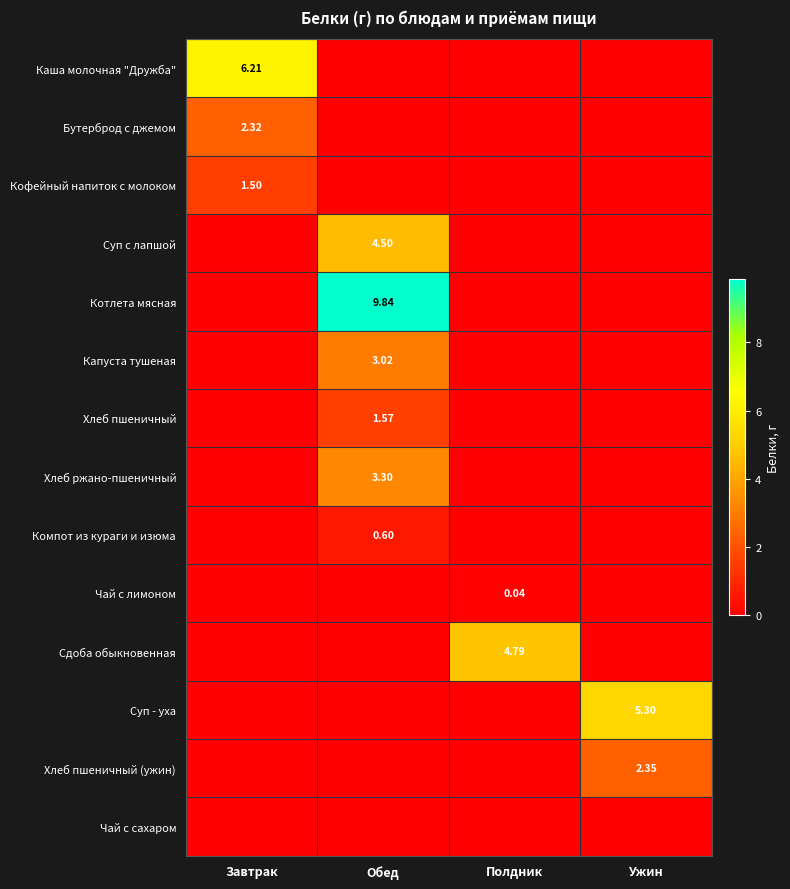

What is the total value across all series at Полдник?

4.8